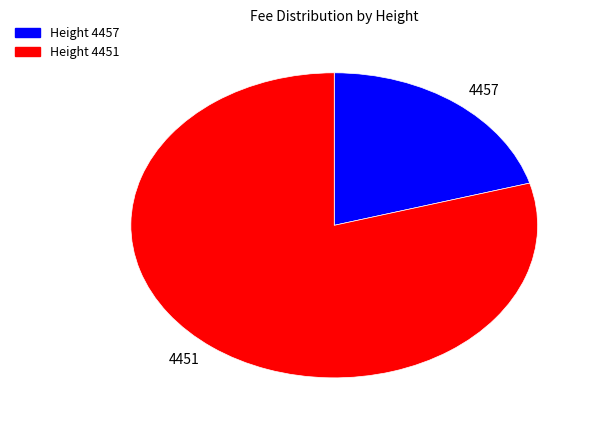

Does 4457 account for over 50% of the chart?

No